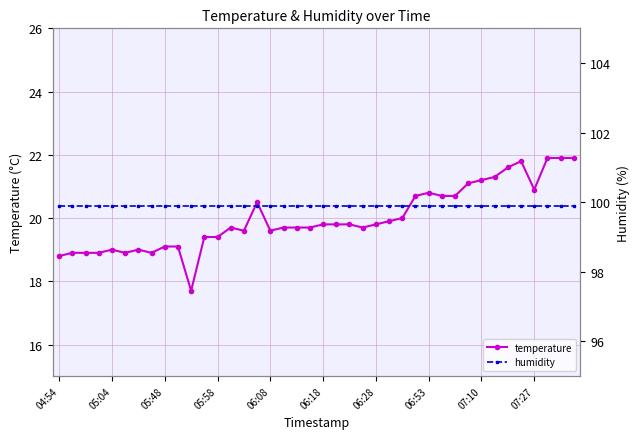

What is the total value across all series at 31?

121.0